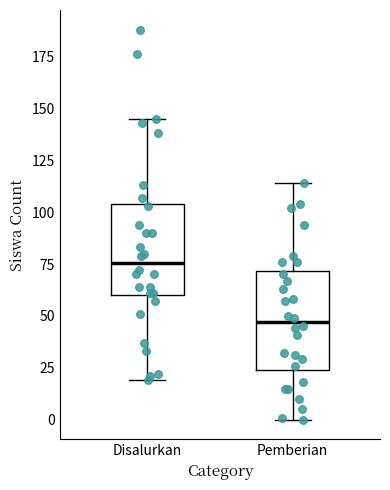

Reading left to right, read every box against the y-axis: the position of its median line, the range the box covers, and the ends of its whiskers. The values are not printed on the chart, so give them approximately, as read against the axis.

Disalurkan: median 75, box 60 to 105, whiskers 20 to 145
Pemberian: median 45, box 25 to 70, whiskers 0 to 115